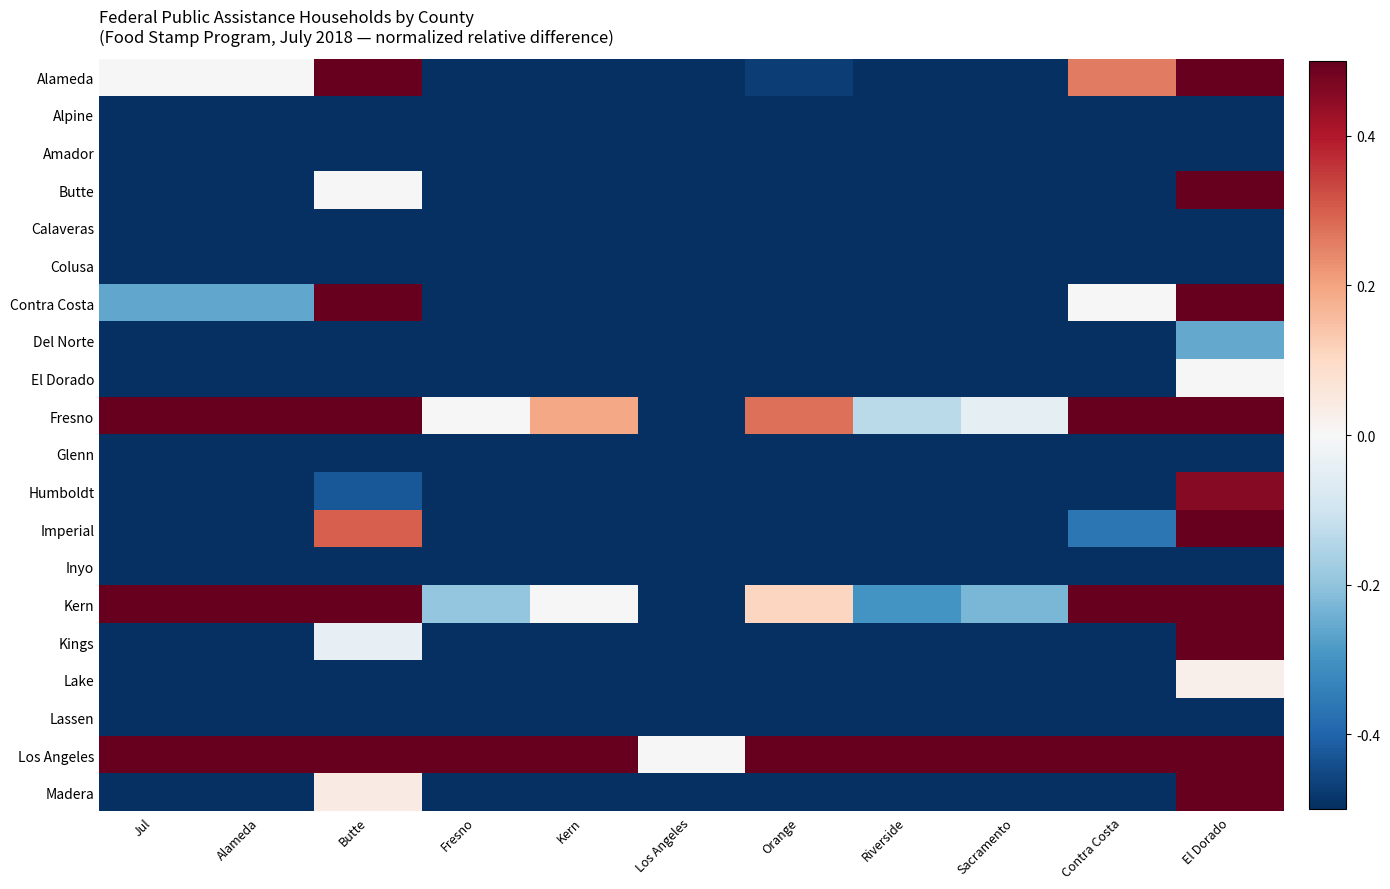

Which label corresponds to the smallest value in the chart?

Fresno